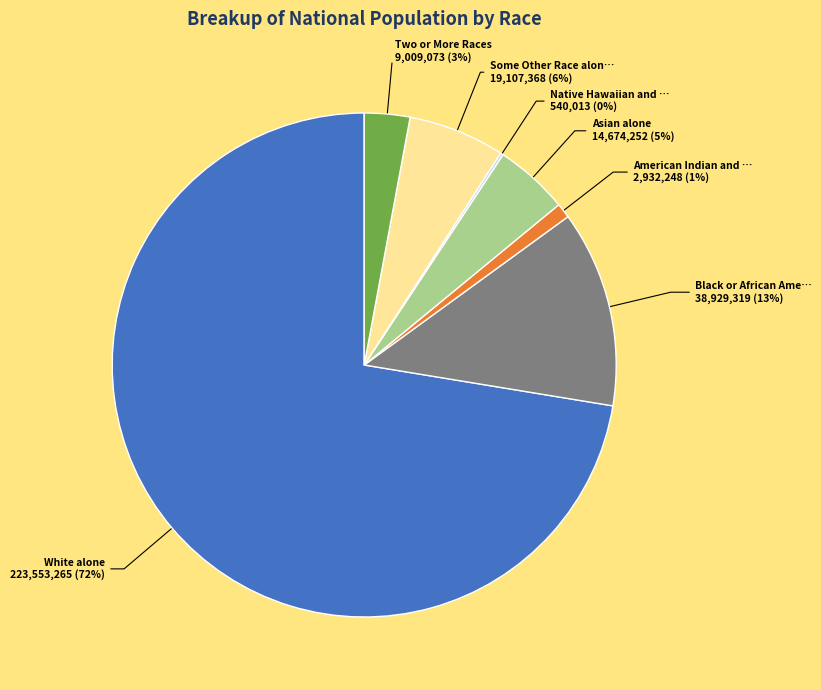

Does any single category account for the majority?

Yes